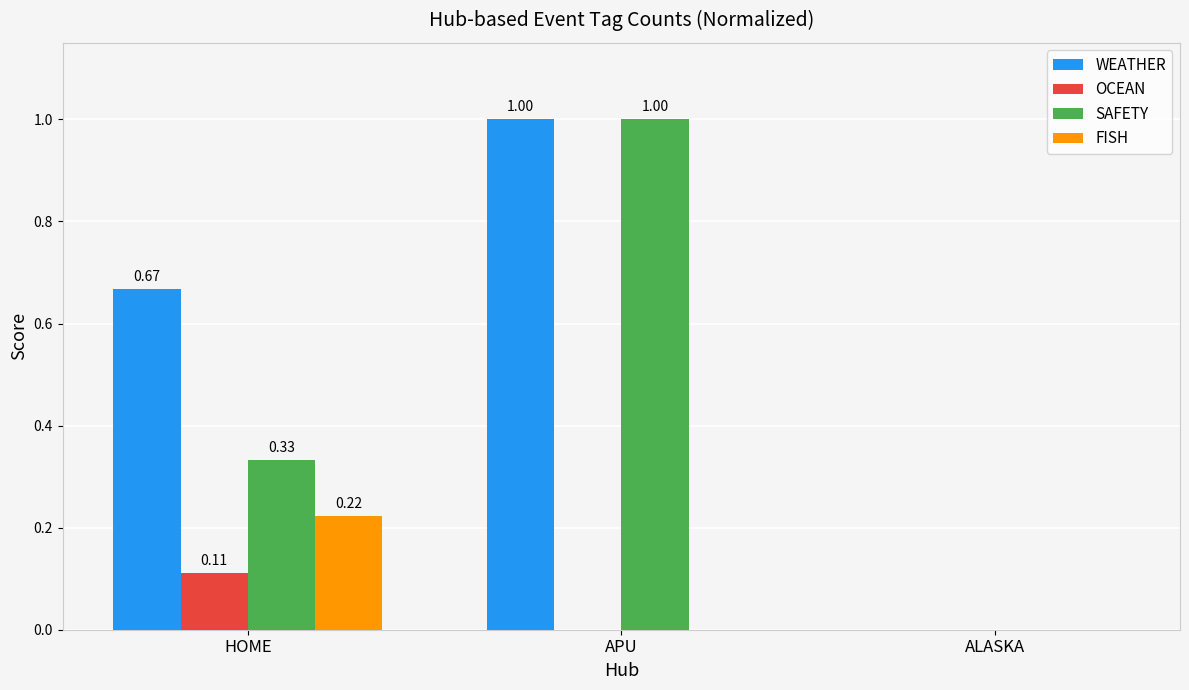

Which series has the largest total across all categories?

WEATHER